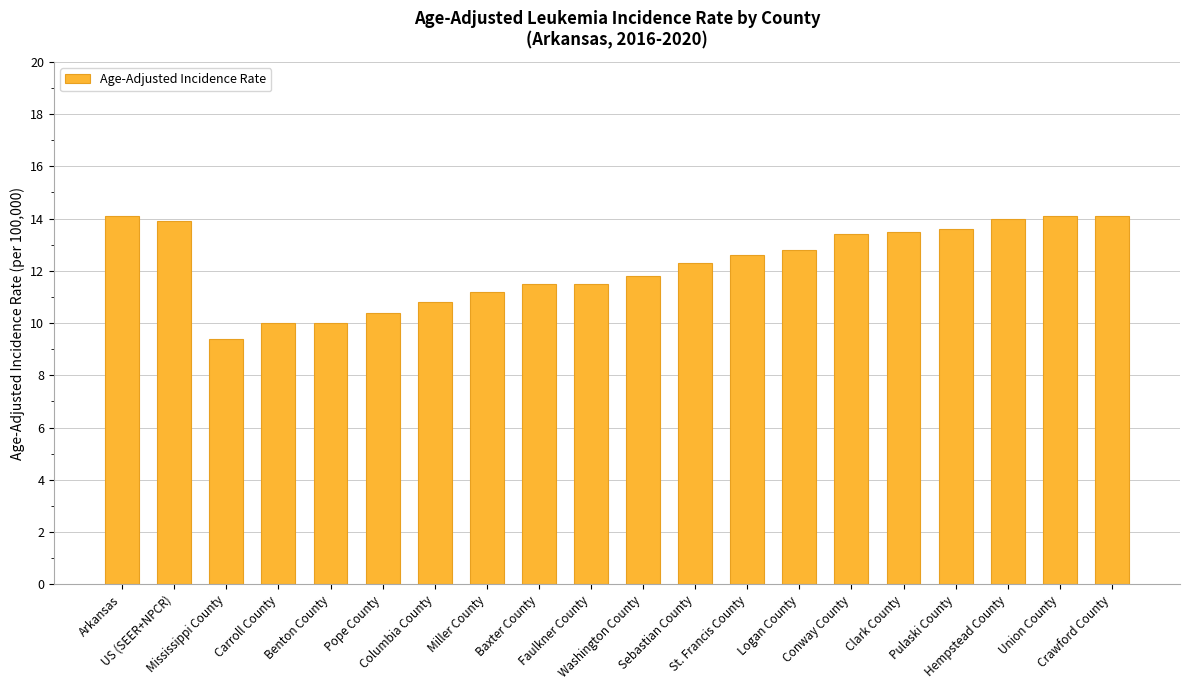

The value at Hempstead County is 14.0. True or false?

True